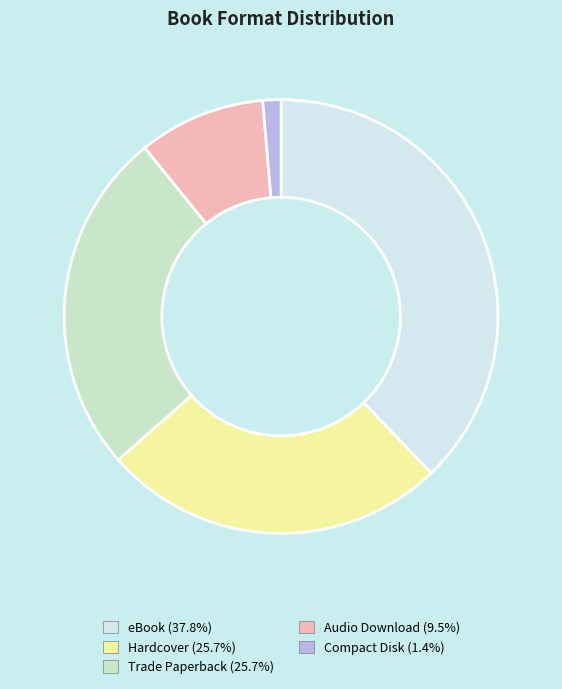

Is it true that Audio Download is 1% of the pie?

False